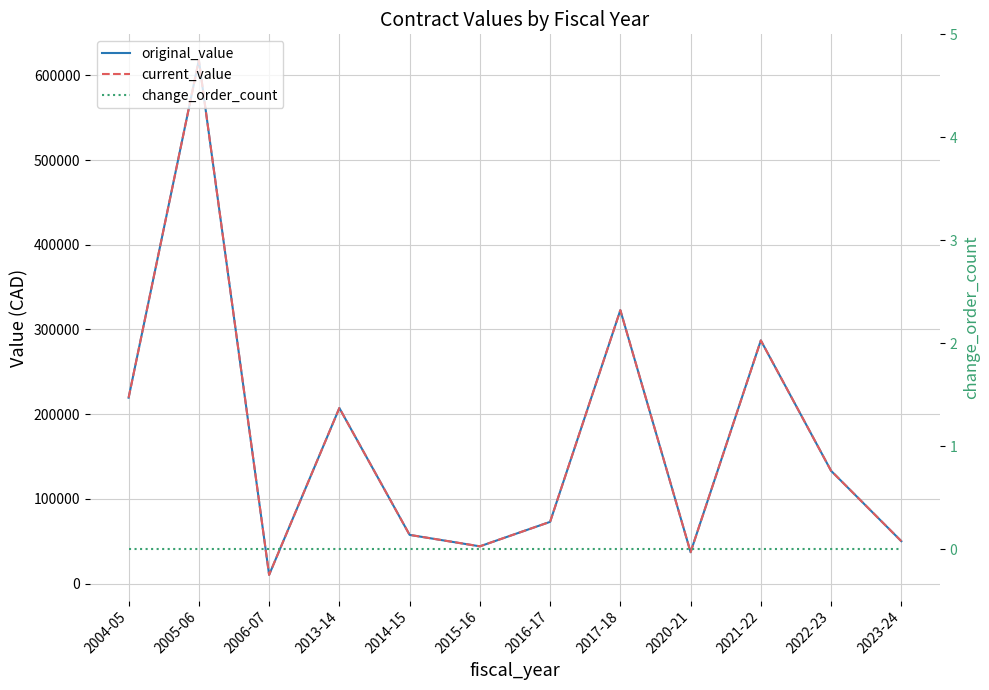

The value of original_value at 2015-16 is 77565.9. True or false?

False